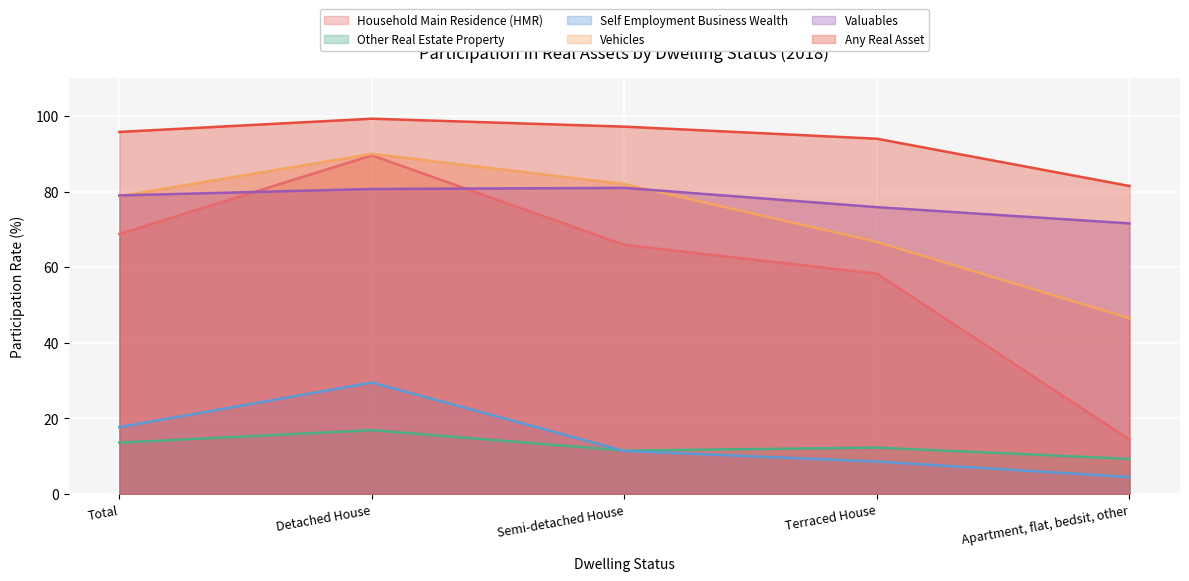

Which series changed the most between Total and Apartment, flat, bedsit, other?

Household Main Residence (HMR)